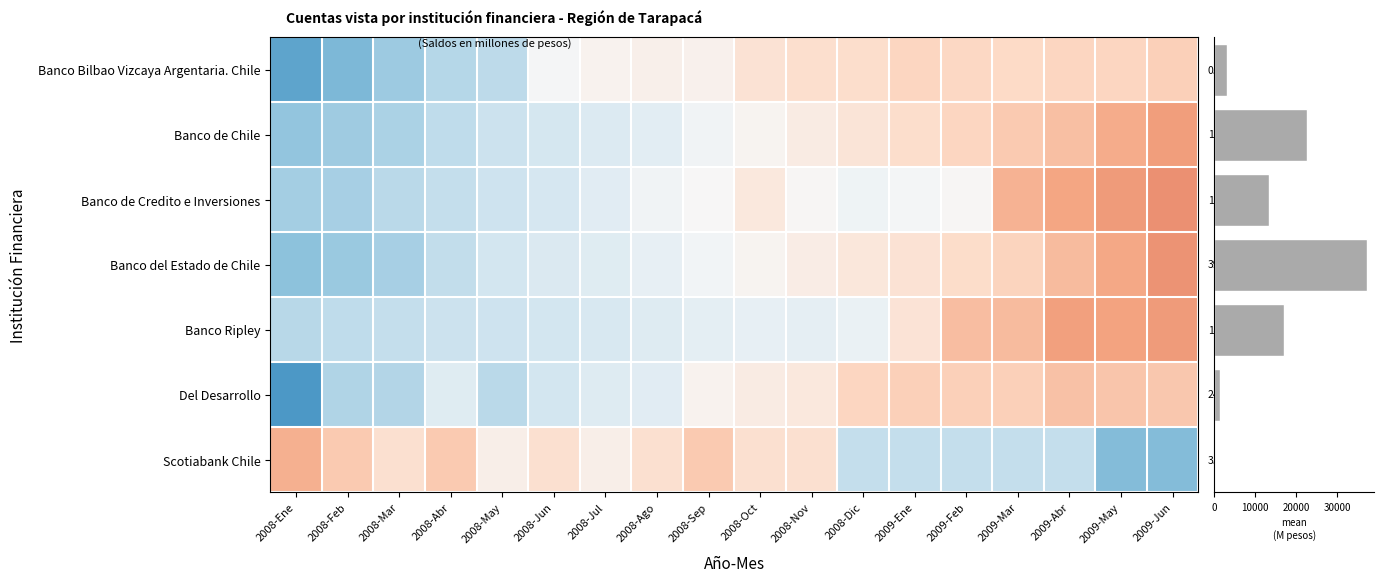

Which series changed the most between 2008-Sep and 2008-Dic?

Scotiabank Chile